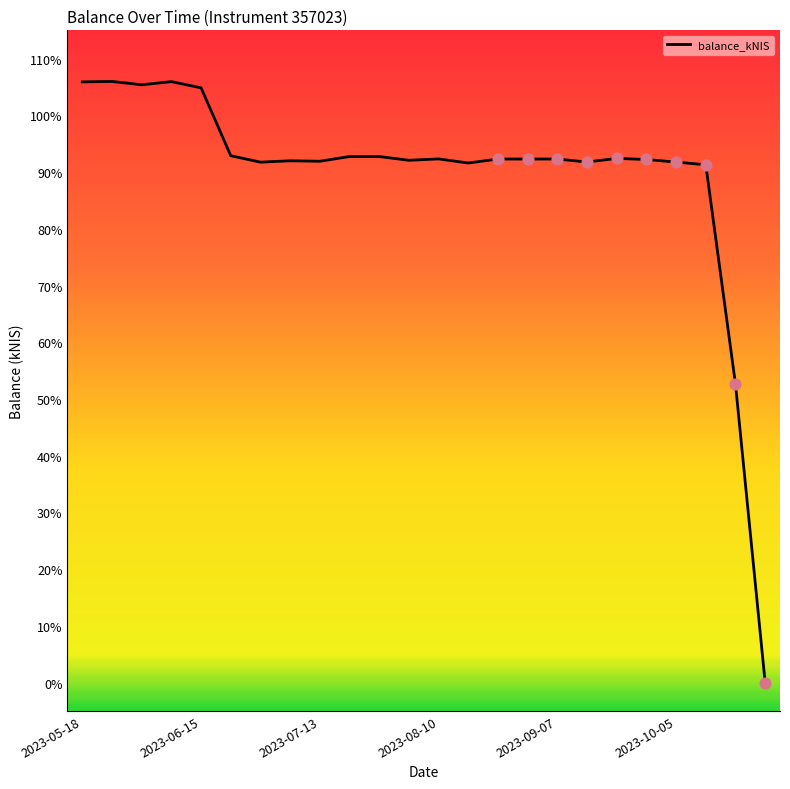

What is the greatest value displayed?

106.0